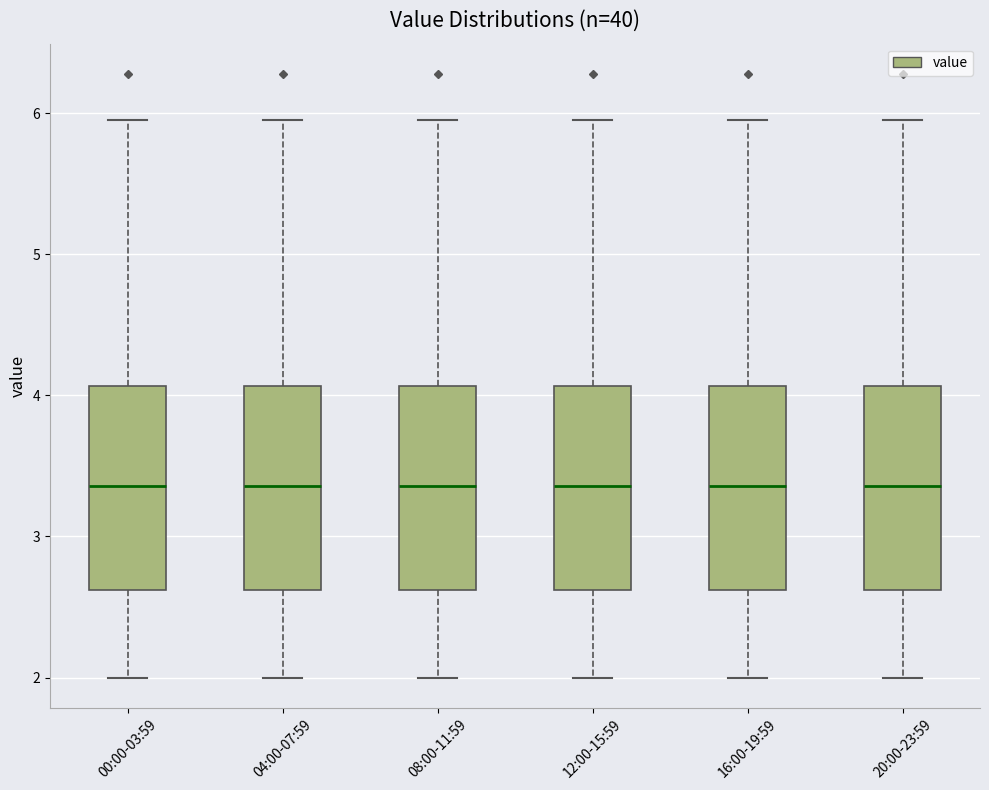

Where does the lower whisker of the box for 12:00-15:59 end on the y-axis? The values are not printed on the chart, so give them approximately, as read against the axis.

2.0